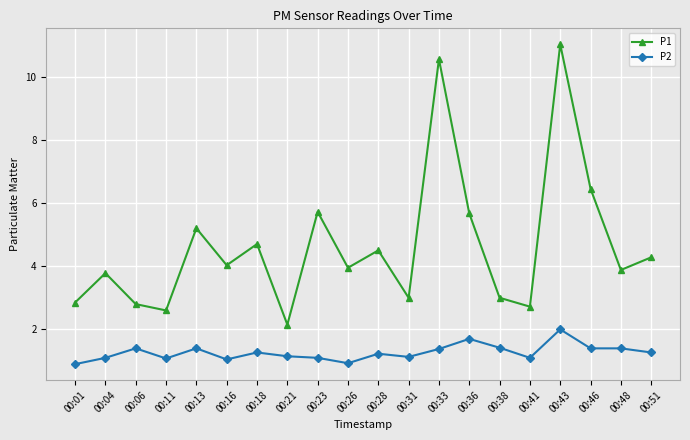

Which category has the highest value across all series?

00:43